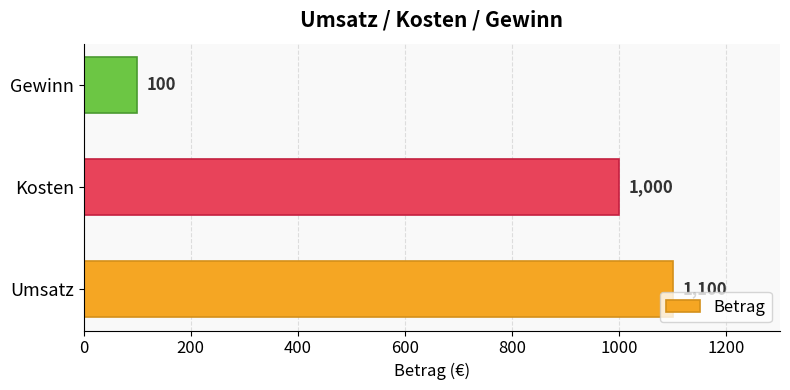

How many distinct data groups are displayed?

1